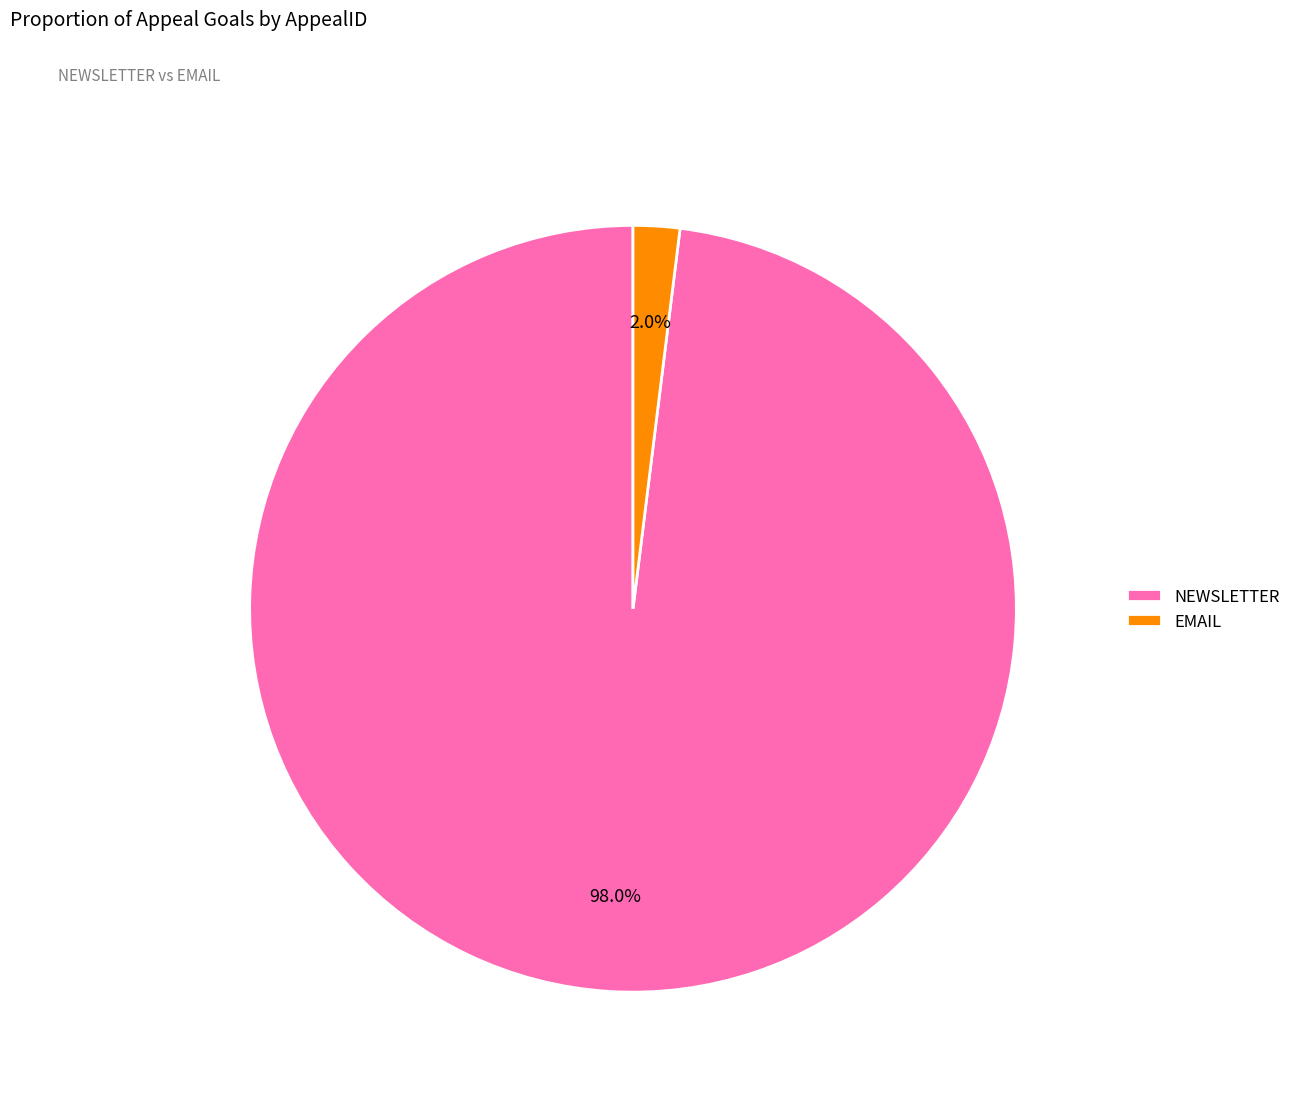

What is the smallest slice in the pie chart?

EMAIL